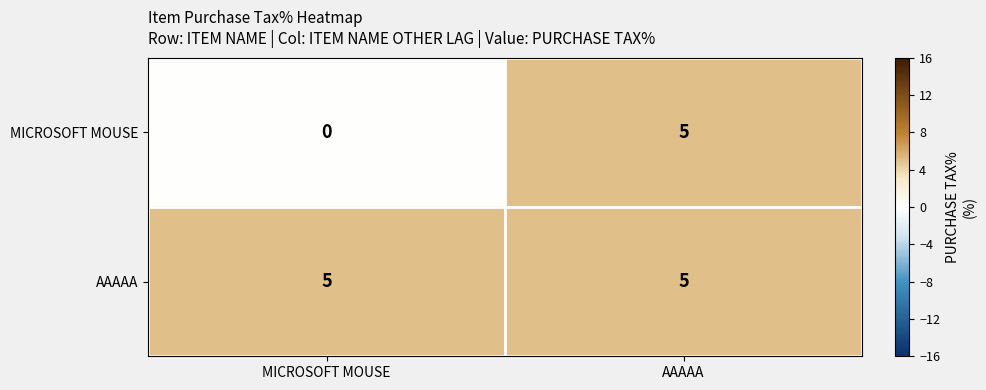

Reading right to left, what are all the values shown in this chart?

MICROSOFT MOUSE: AAAAA=5	MICROSOFT MOUSE=0
AAAAA: AAAAA=5	MICROSOFT MOUSE=5